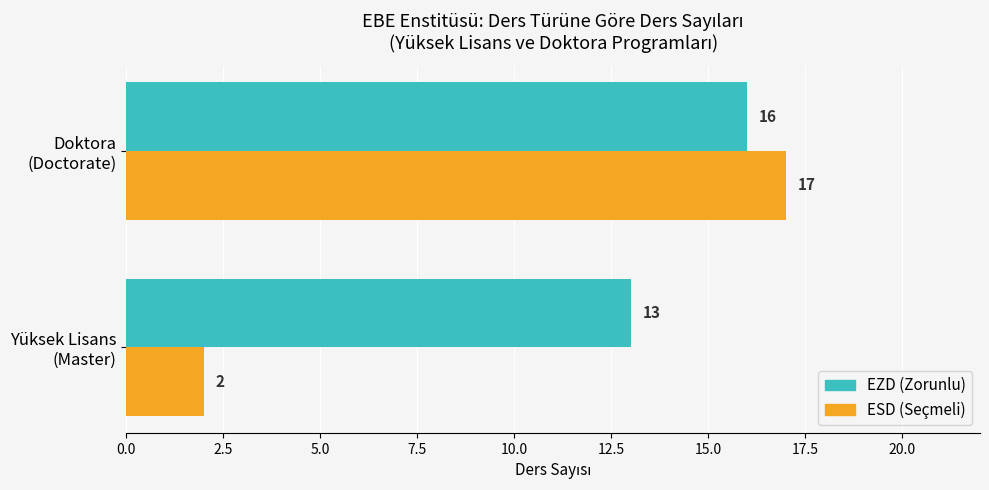

What is the highest value of the ESD (Seçmeli) series?

17